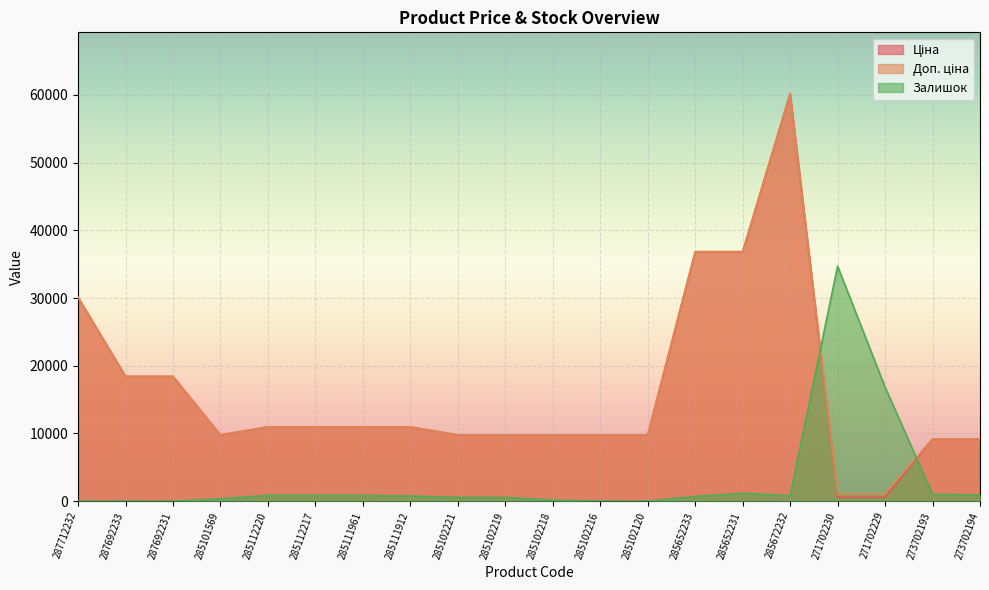

Is the value of Доп. ціна at 287692231 greater than the value of Ціна at 285111961?

Yes